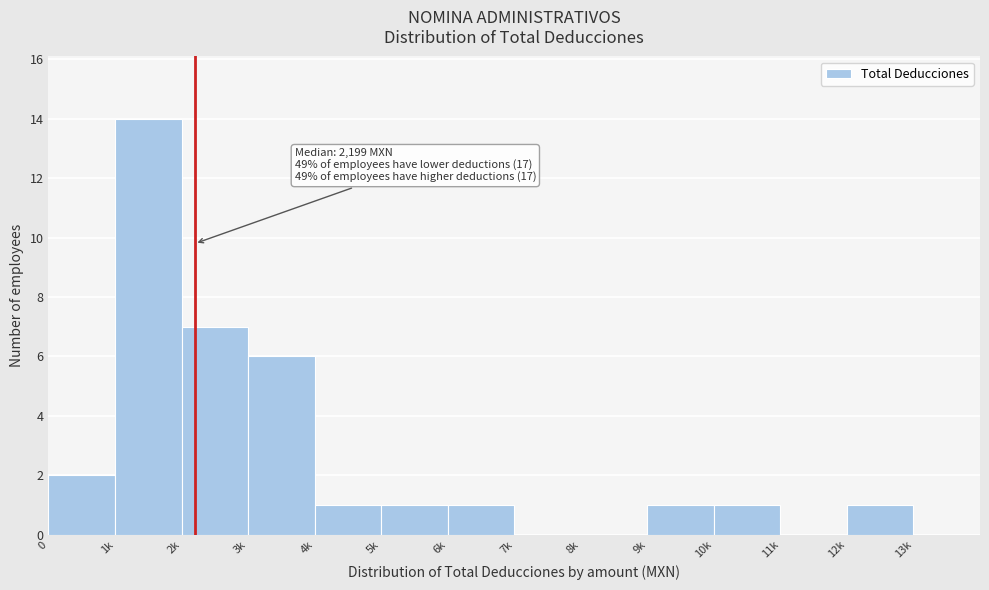

Reading left to right, extract all data points from this chart.

0=2	1k=14	2k=7	3k=6	4k=1	5k=1	6k=1	7k=0	8k=0	9k=1	10k=1	11k=0	12k=1	13k=0